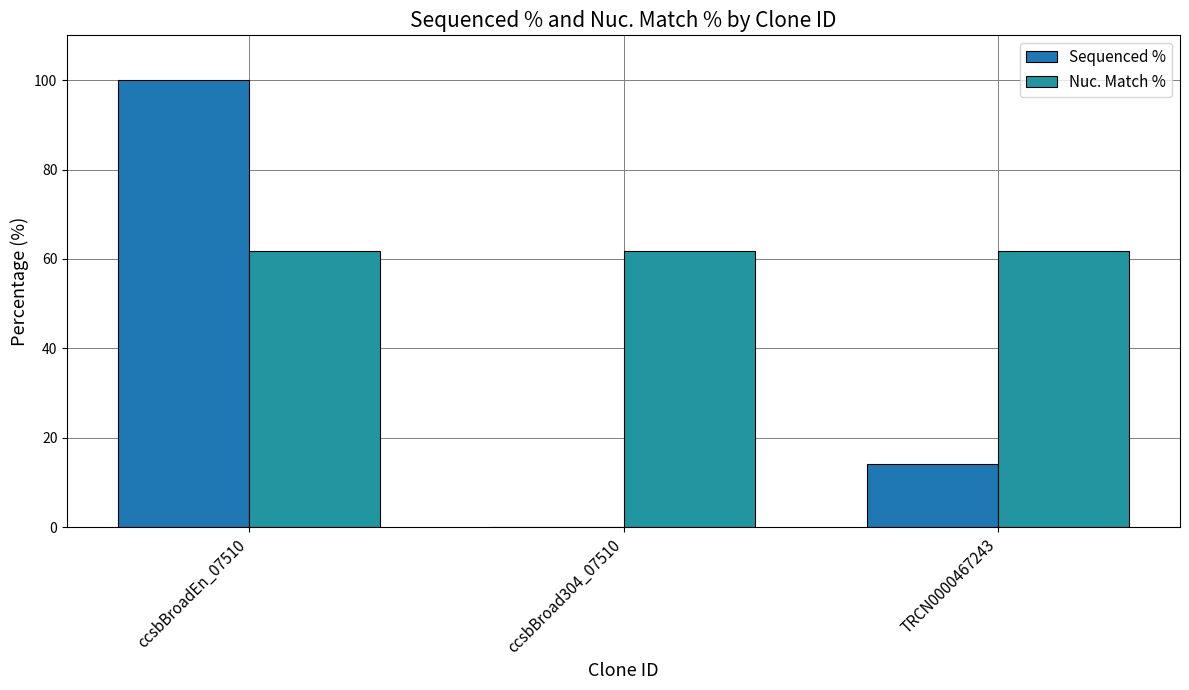

What position from the right is ccsbBroad304_07510?

2